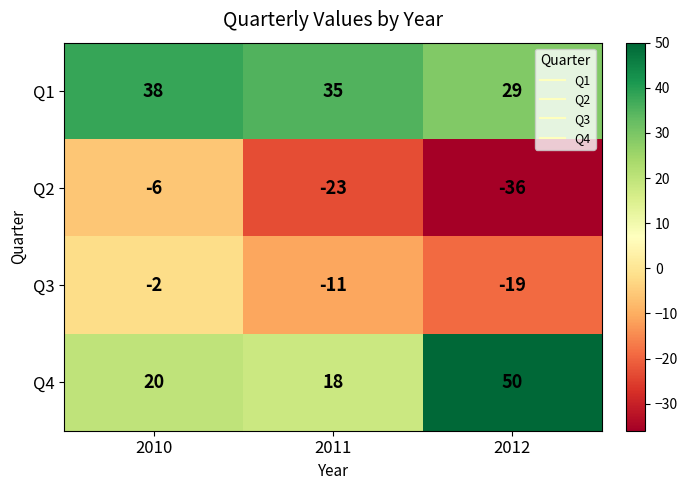

Rank the series by their maximum value, from lowest to highest.

Q2, Q3, Q1, Q4